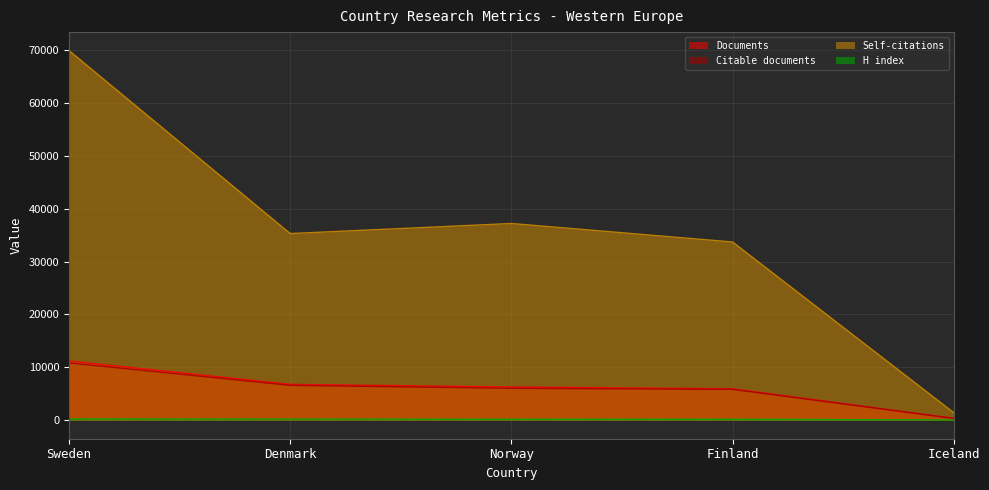

Count the number of data series in this chart.

4